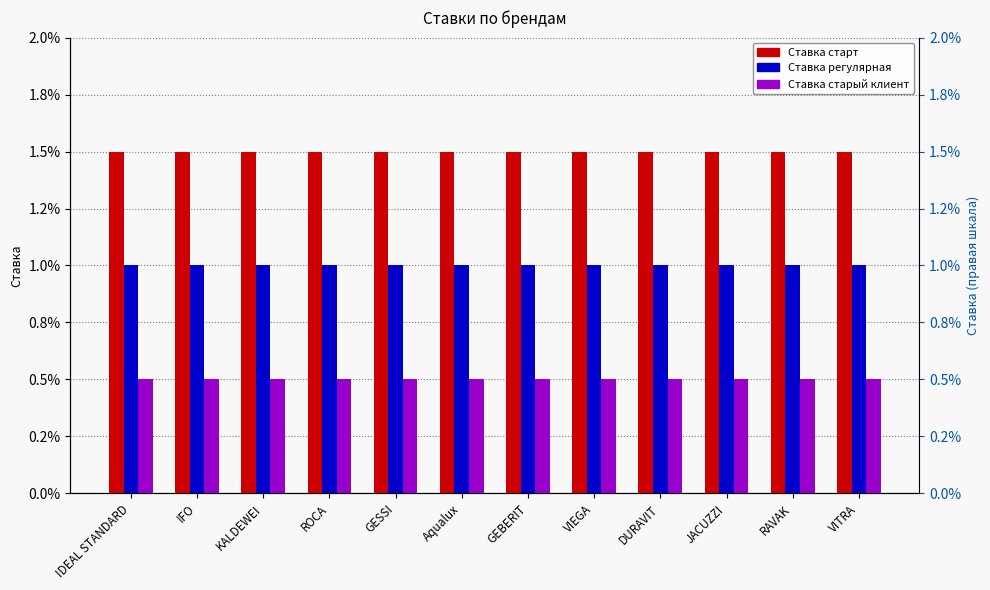

How many data points does each series have?

12